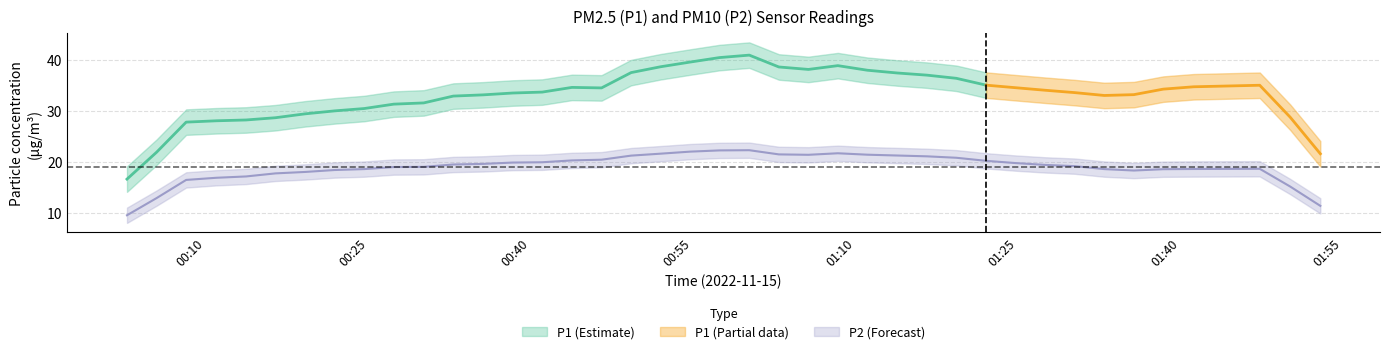

Which series has the largest range (max minus min)?

P1